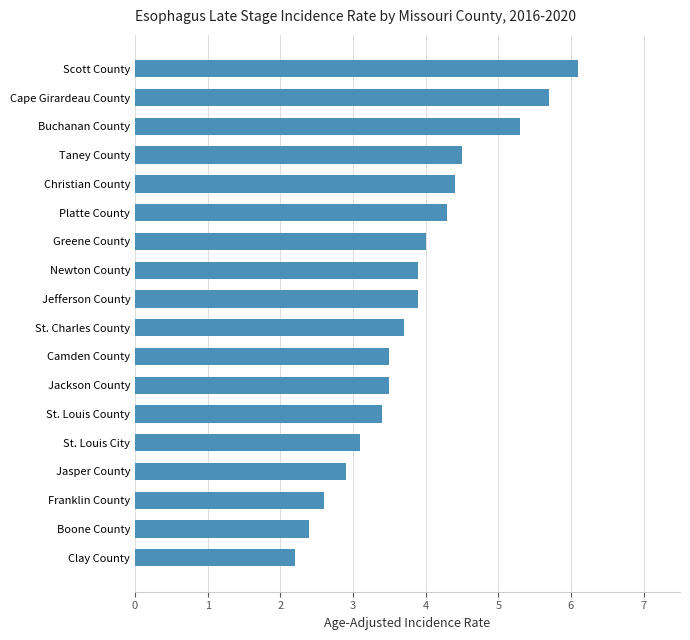

Between Christian County and Scott County, which is larger?

Scott County